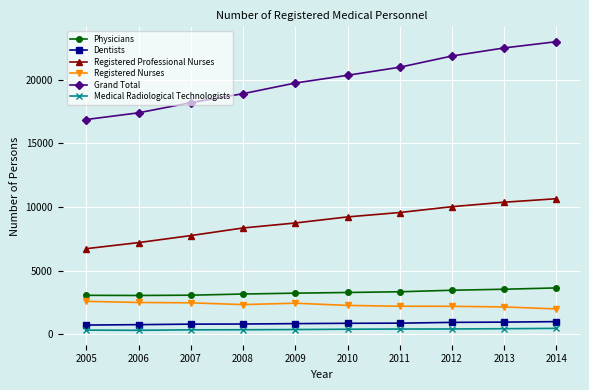

At how many categories does at least one series exceed 6672?

10